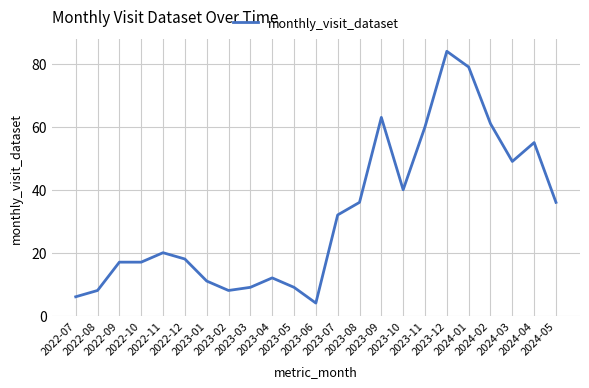

What is the difference between the maximum and minimum values?

80